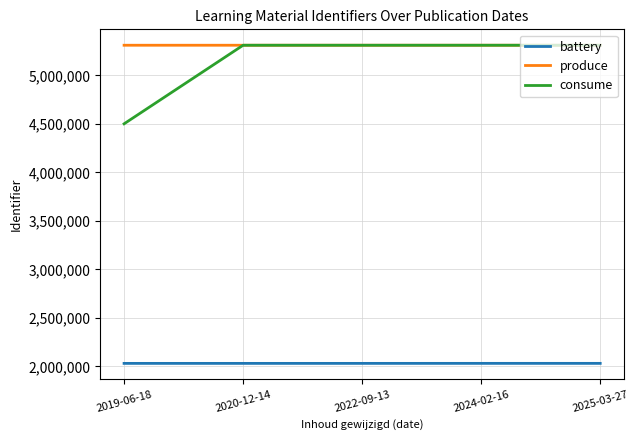

What is the total value across all series at 2025-03-27?

12653570